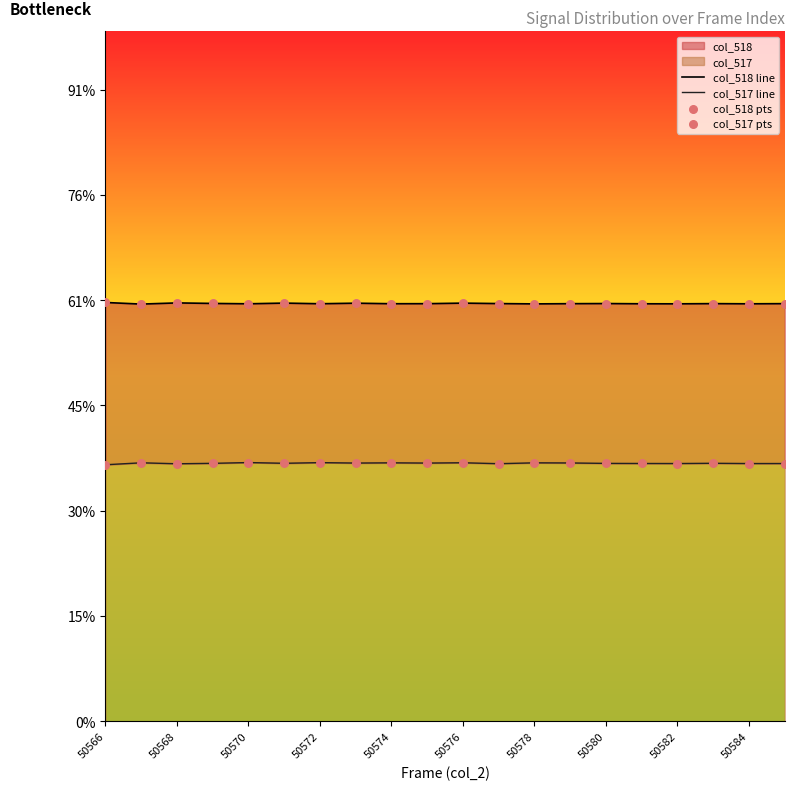

Is the value of col_517 pts at 50584 greater than the value of col_518 pts at 50574?

No